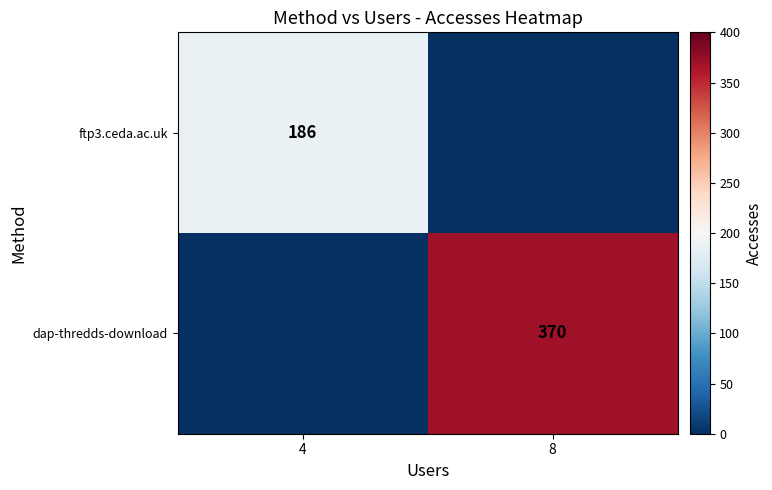

What is the spread (max minus min) of values at 8?

370